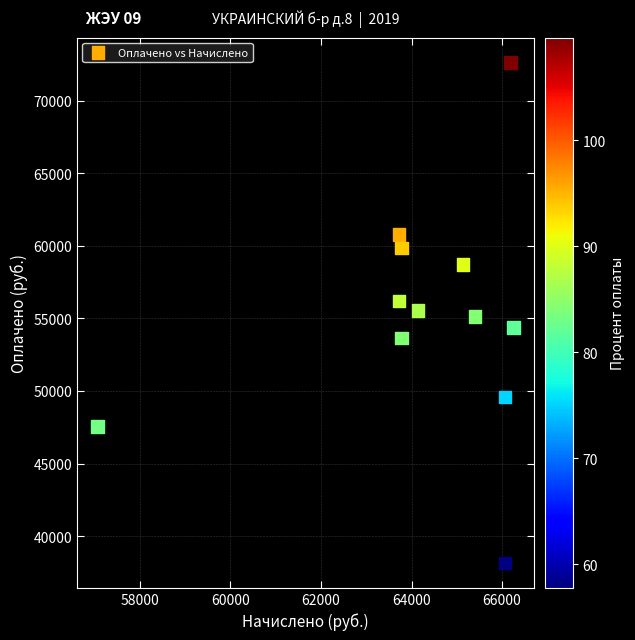

What is the average X value?

64274.8